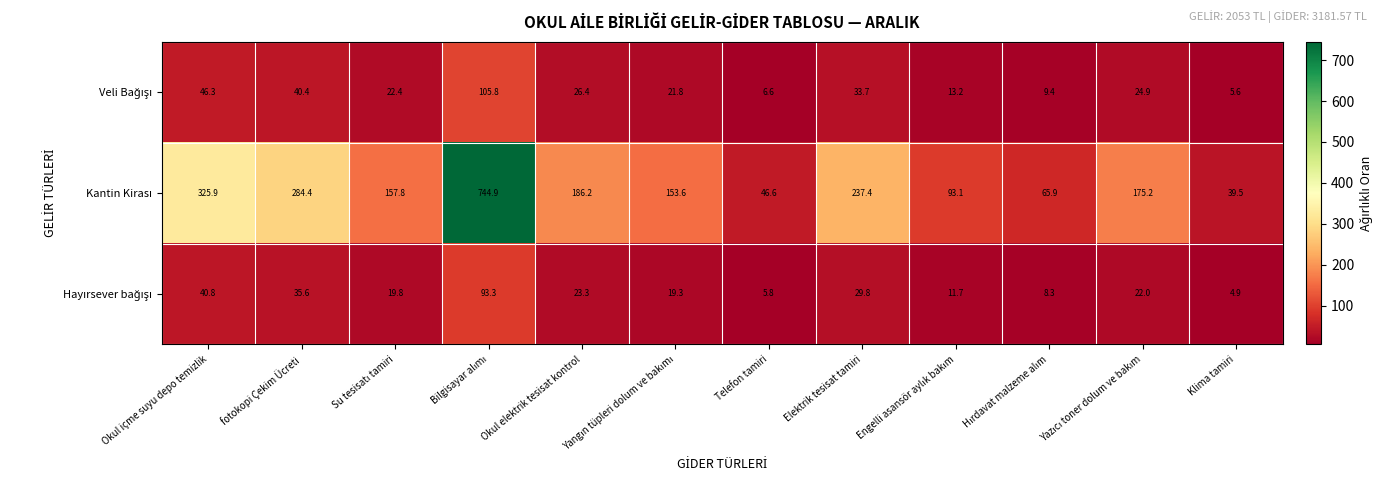

What is the spread (max minus min) of values at Telefon tamiri?

40.8